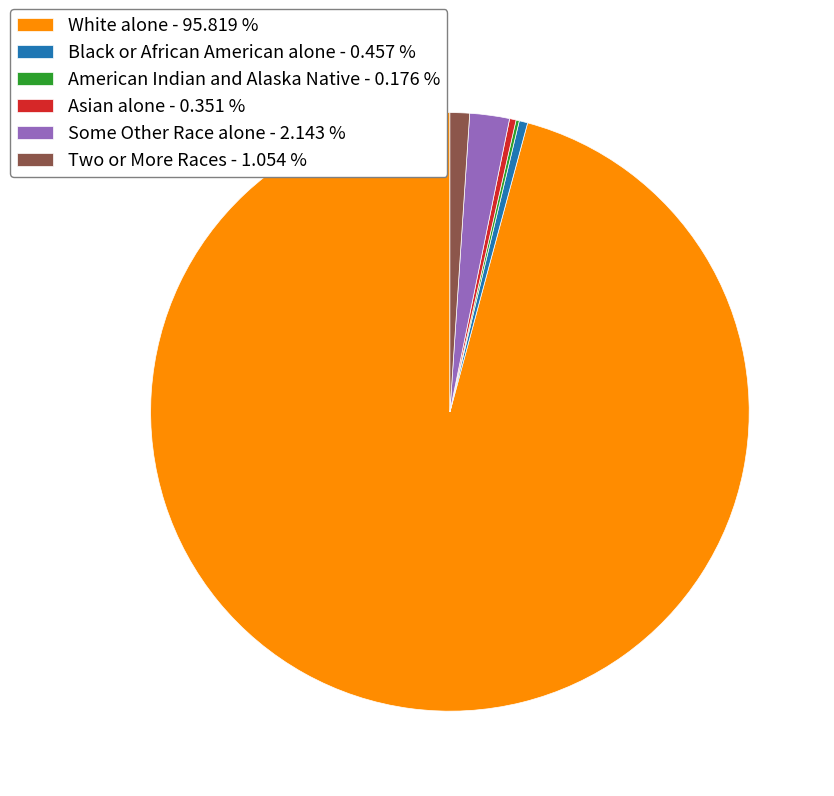

What is the majority slice?

White alone